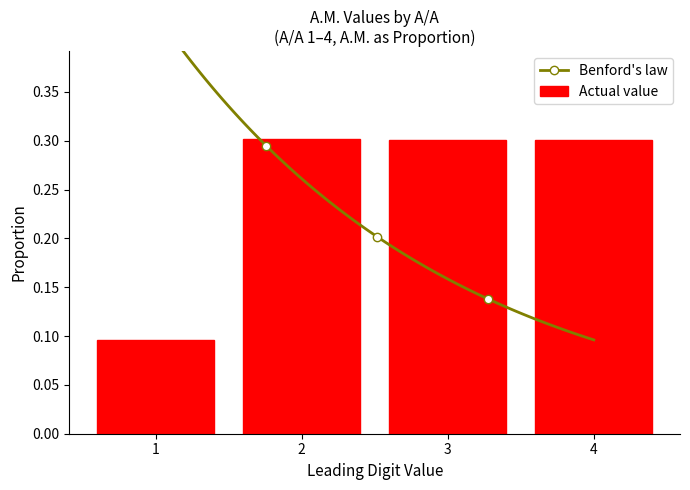

List the labels in order of value, smallest first.

1, 3, 4, 2